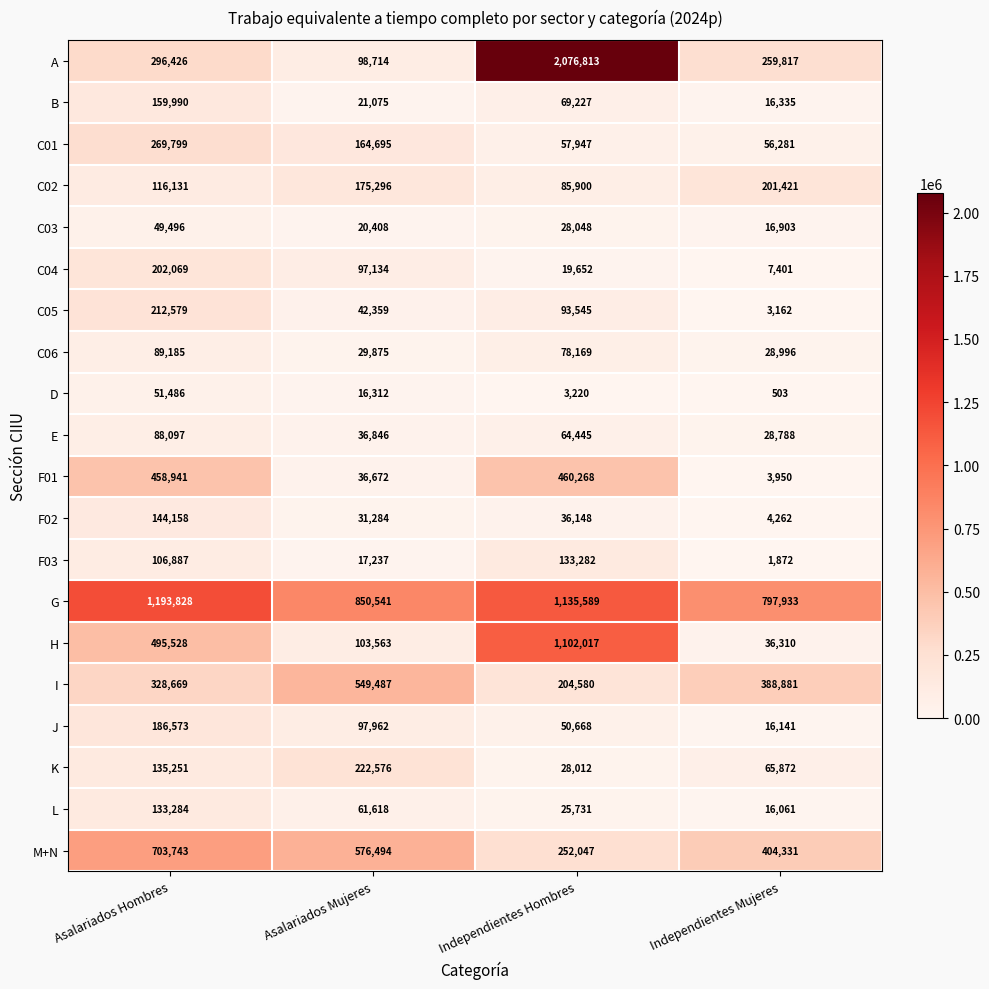

Is it true that L equals 215298 at Asalariados Hombres?

False